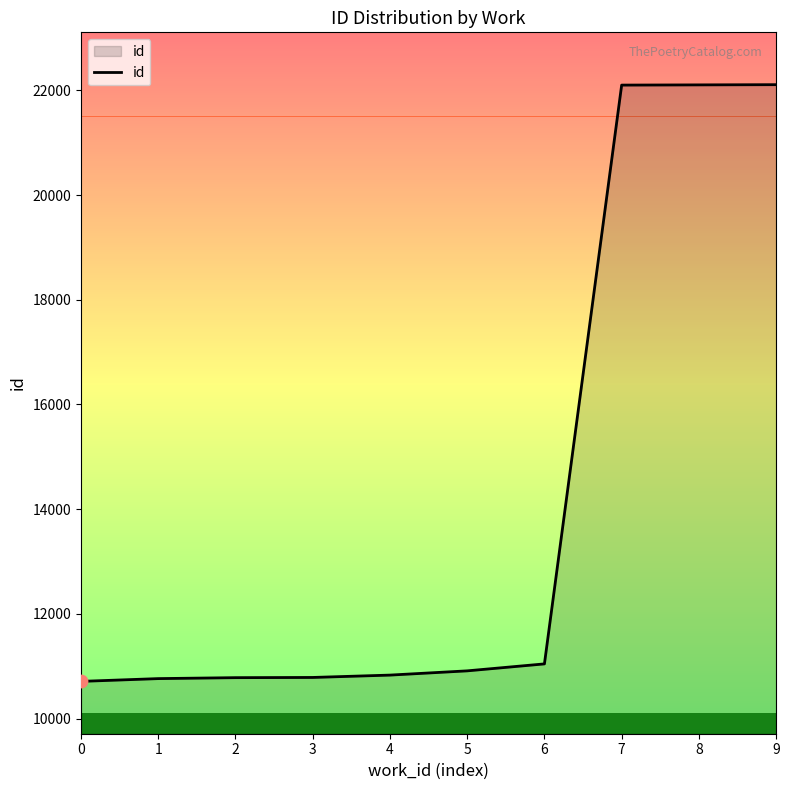

What is the change in value from 1 to 5?

+148